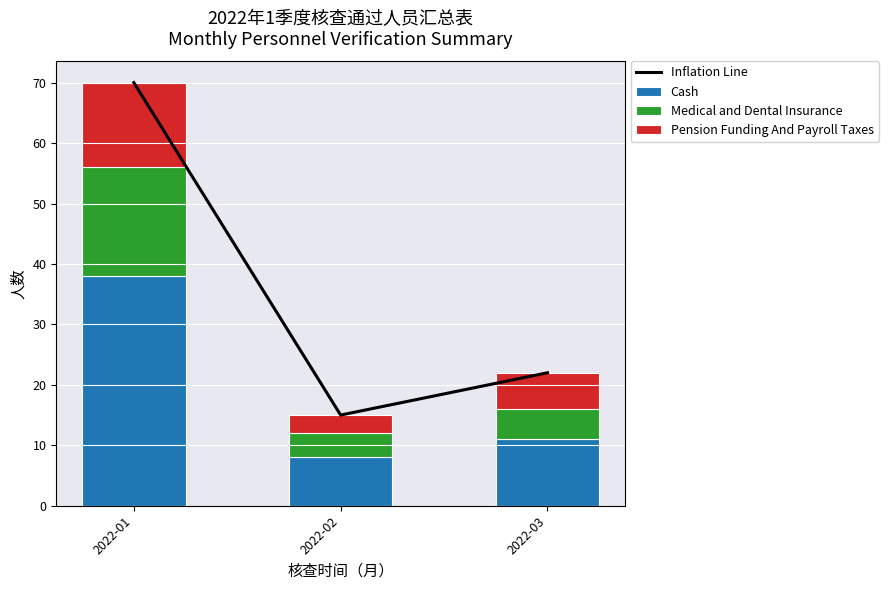

Which has a higher value, 2022-02 or 2022-01?

2022-01